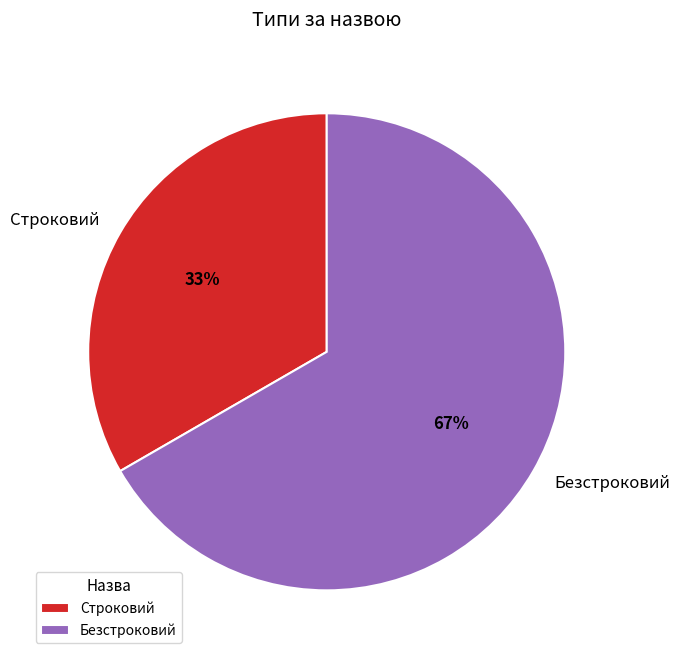

To the nearest percent, what portion does Строковий represent?

33%